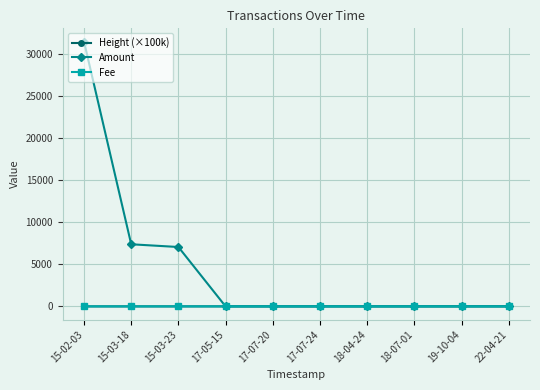

What is the maximum value for Amount?

31424.0